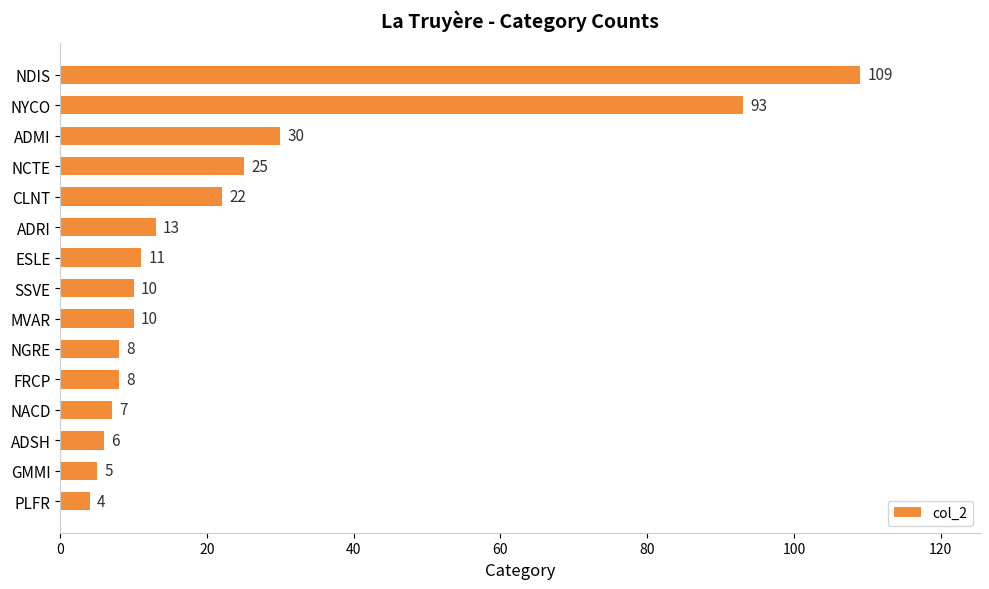

The value at NCTE is 25. True or false?

True